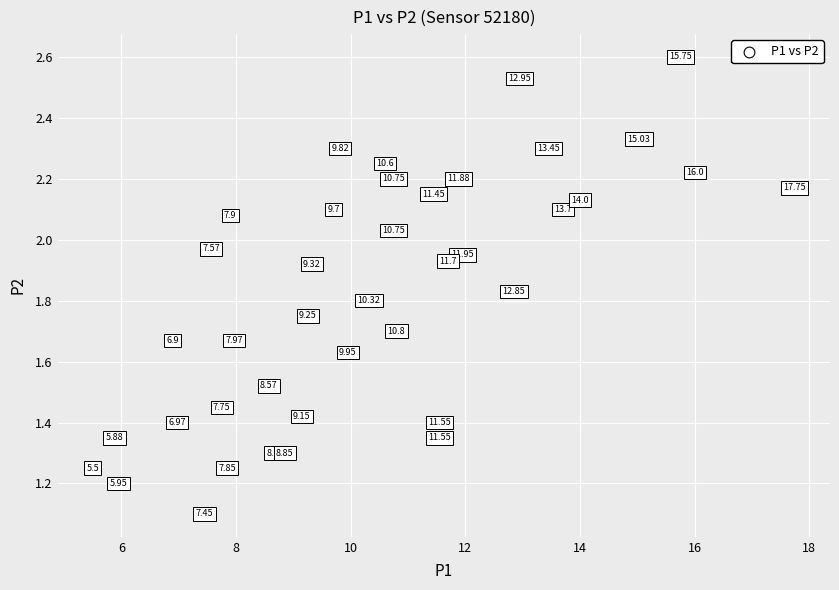

What is the range of X values (max minus min)?

12.2